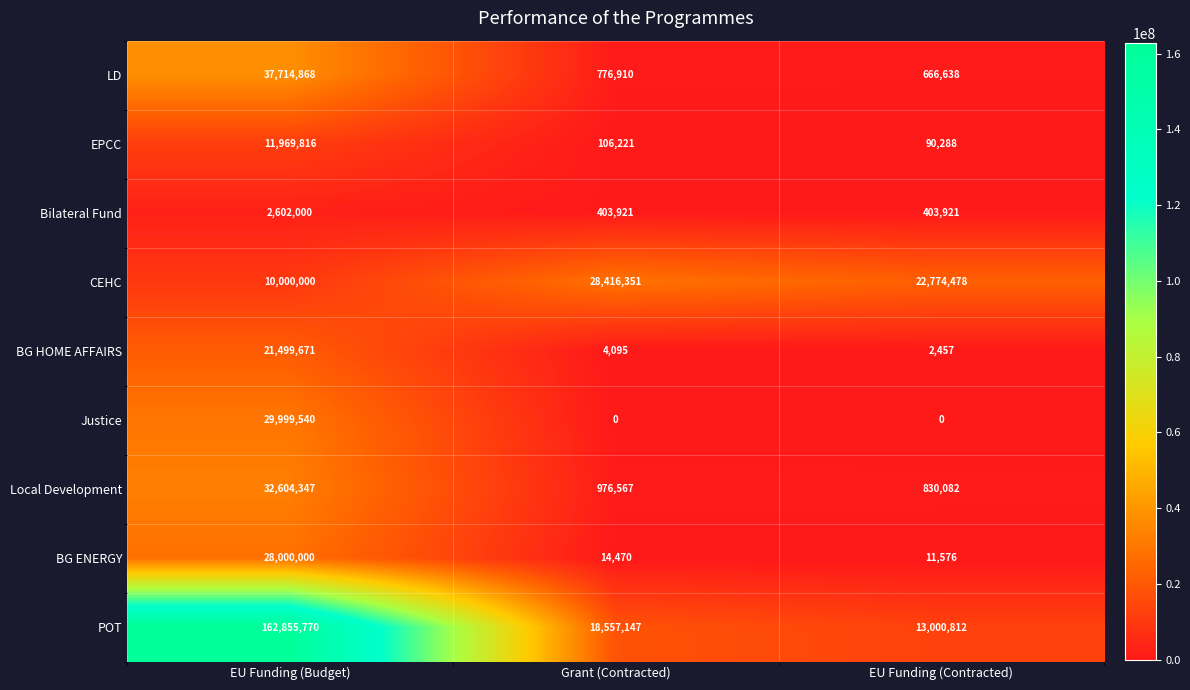

Which series has the largest total across all categories?

POT